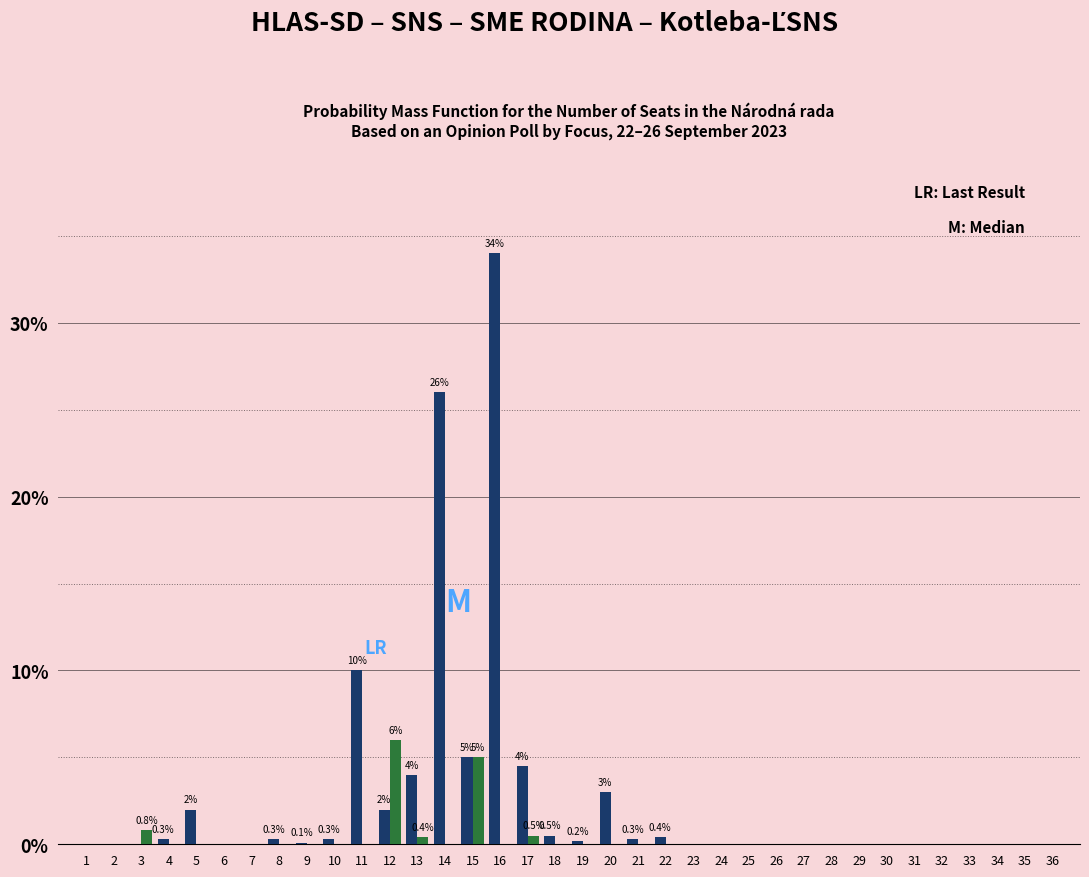

At which category is the sum across all series the highest?

16